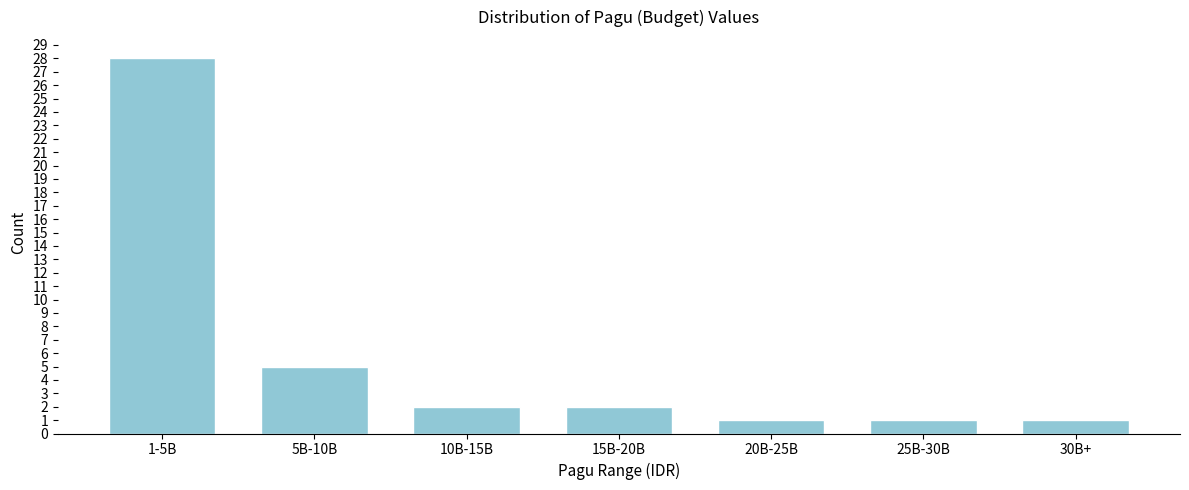

Reading right to left, transcribe all the data shown in this chart.

30B+=1	25B-30B=1	20B-25B=1	15B-20B=2	10B-15B=2	5B-10B=5	1-5B=28